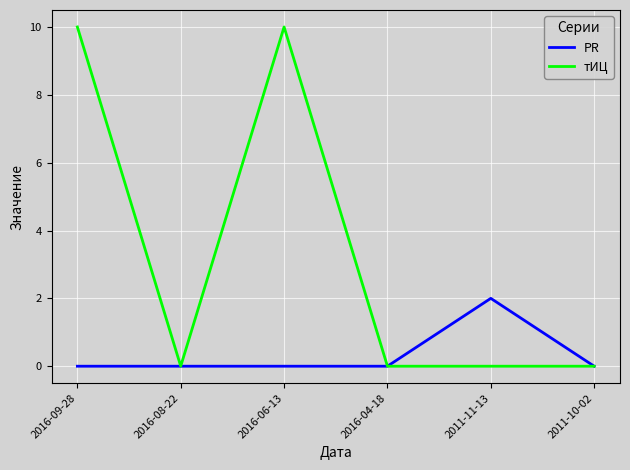

How many series are shown in this chart?

2